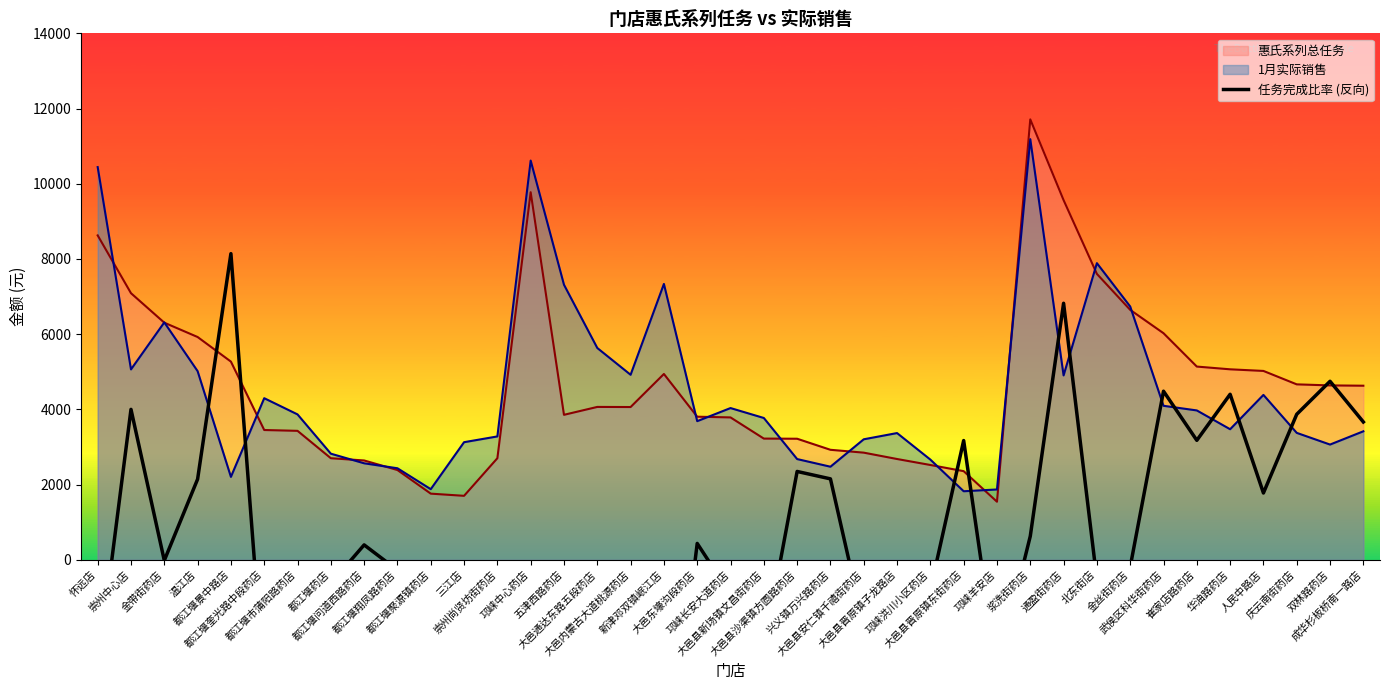

List the labels in order of value, smallest first.

五津西路药店, 三江店, 新津邓双镇岷江店, 大邑通达东路五段药店, 大邑县晋原镇子龙路店, 都江堰奎光路中段药店, 崇州尚贤坊街药店, 大邑内蒙古大道桃源药店, 邛崃羊安店, 怀远店, 大邑县新场镇文昌街药店, 都江堰市蒲阳路药店, 大邑县安仁镇千禧街药店, 邛崃中心药店, 都江堰聚源镇药店, 邛崃长安大道药店, 邛崃洪川小区药店, 都江堰药店, 北东街店, 都江堰翔凤路药店, 金丝街药店, 金带街药店, 都江堰问道西路药店, 大邑东壕沟段药店, 浆洗街药店, 人民中路店, 温江店, 兴义镇万兴路药店, 大邑县沙渠镇方圆路药店, 大邑县晋原镇东街药店, 崔家店路药店, 成华杉板桥南一路店, 庆云南街药店, 崇州中心店, 华油路药店, 武侯区科华街药店, 双林路药店, 通盈街药店, 都江堰景中路店